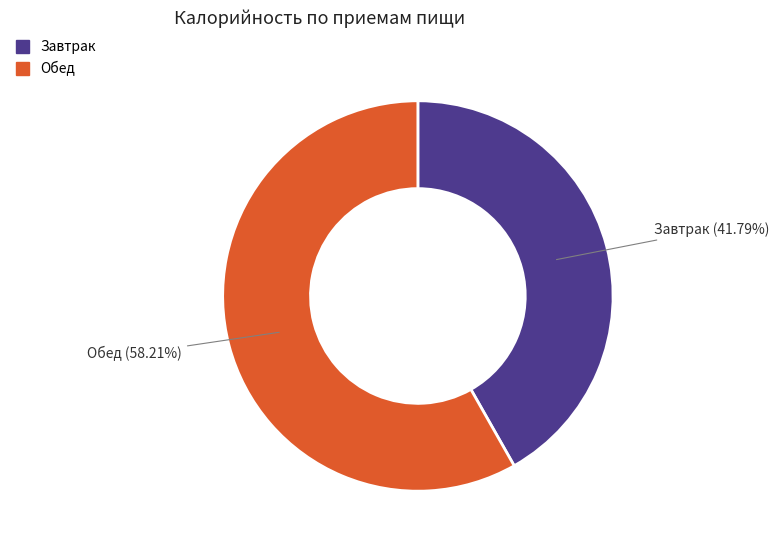

What percentage do Обед and Завтрак together represent?

100.0%